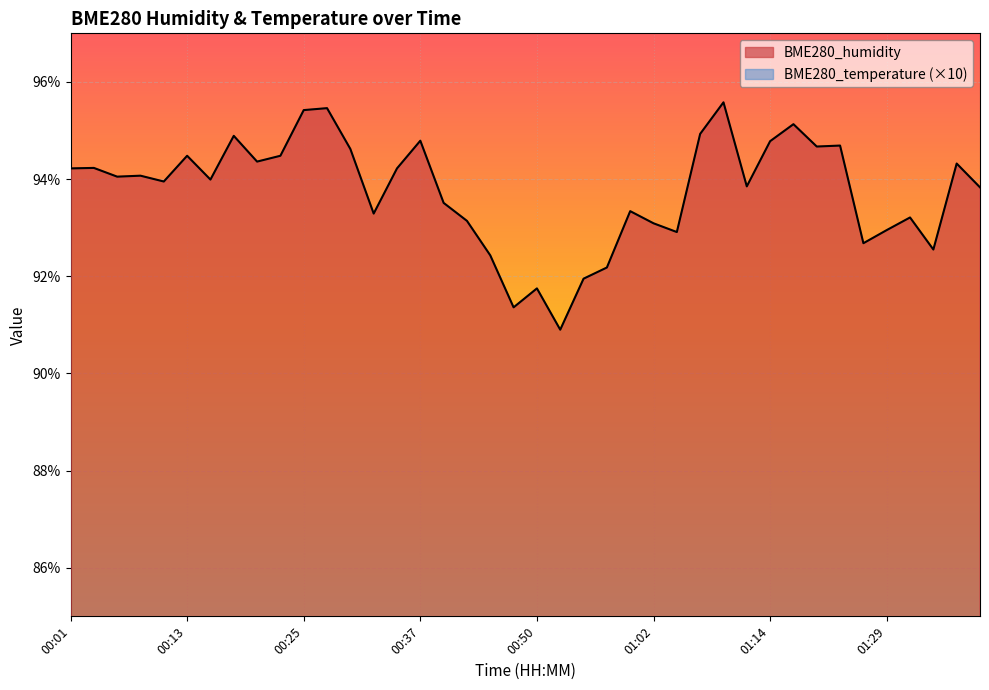

At which category does BME280_humidity reach its first local valley?

00:06